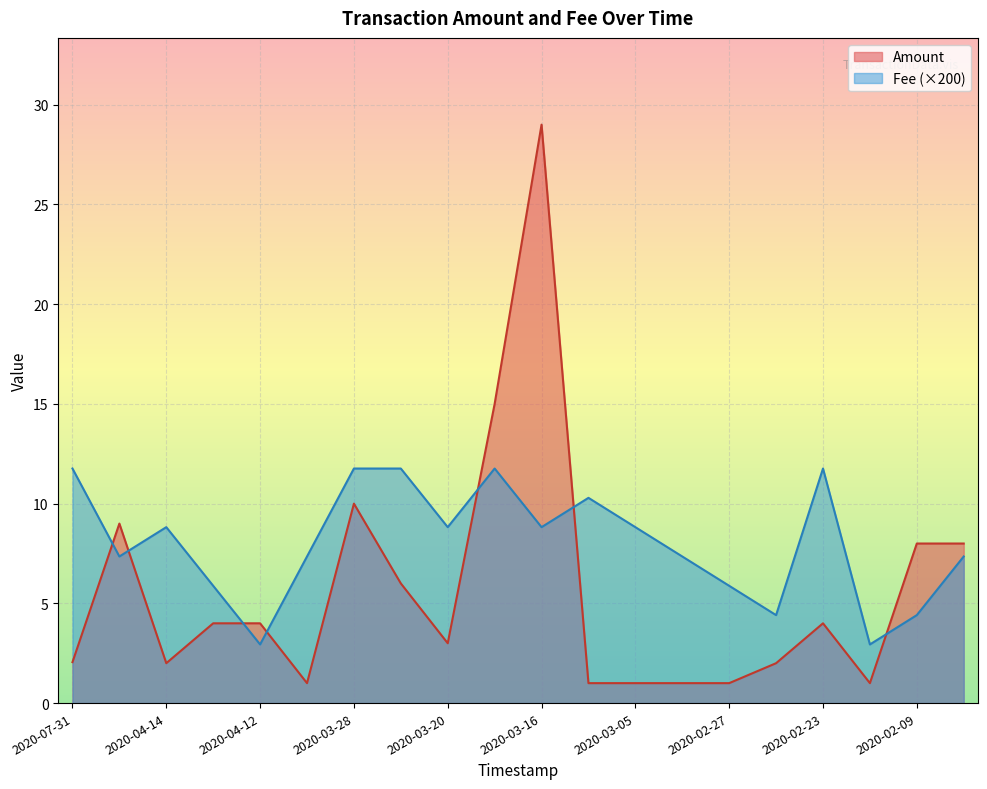

Where is Amount nearest to the value 15?

2020-03-18